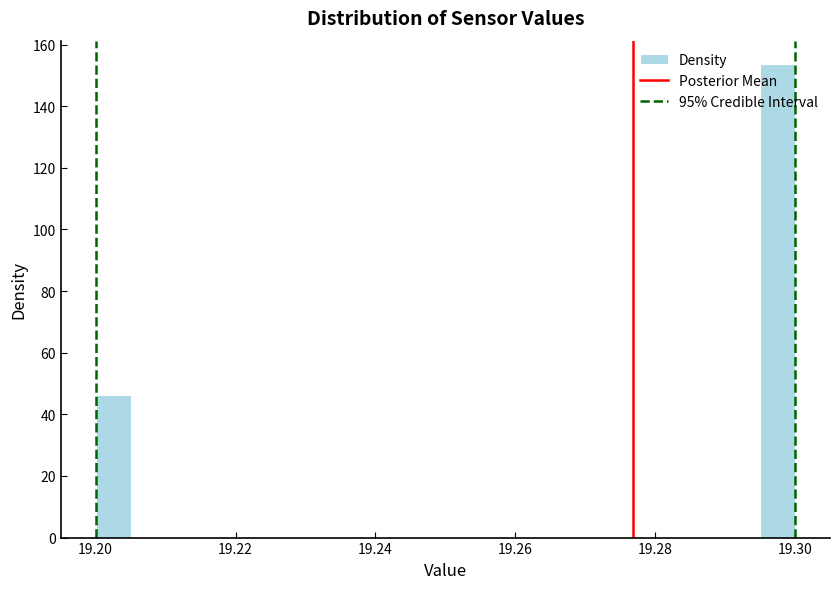

Read against the x-axis, roughly where is the centre of the tallest bar?

19.298